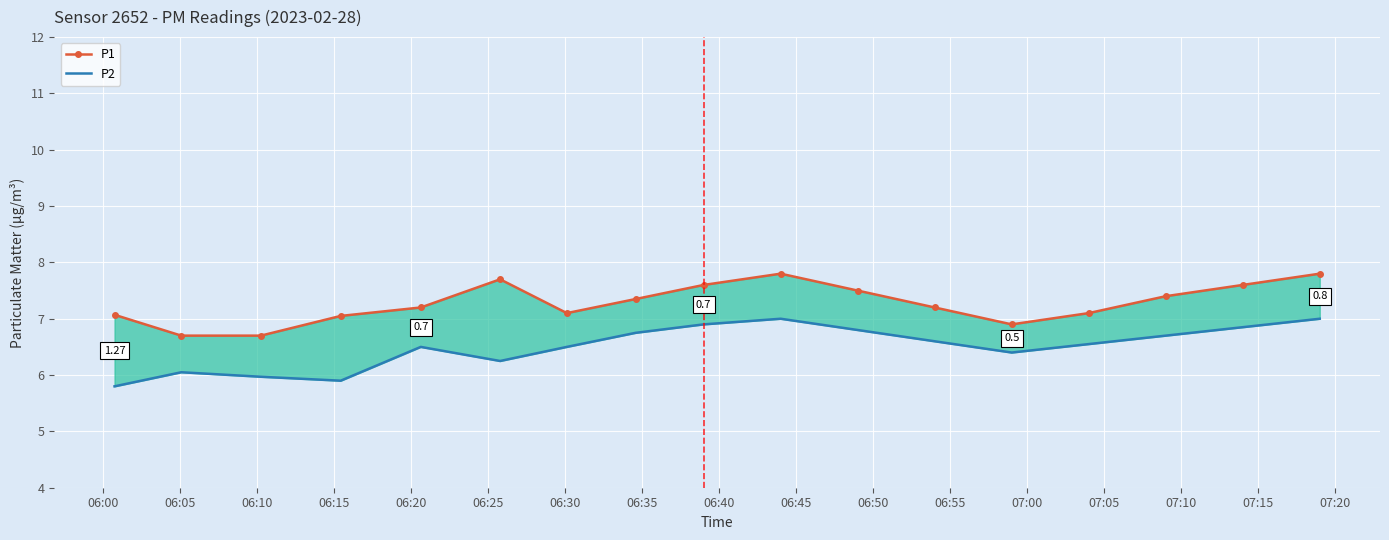

What is the label of the 5th point from the left?

06:20